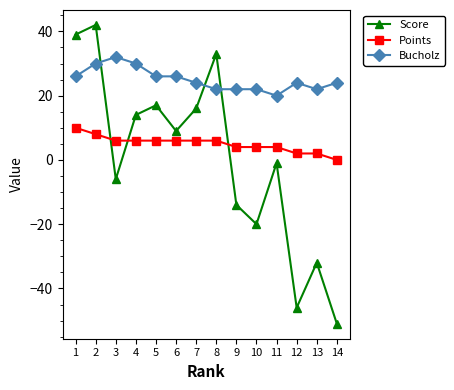

Where do Score and Bucholz first cross each other?

2 and 3